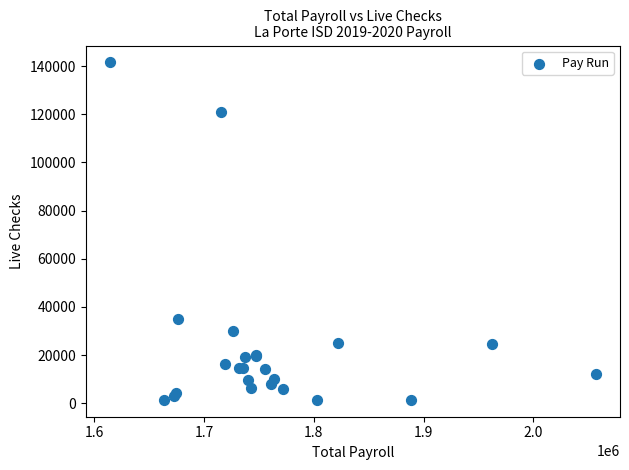

What Y value in the scatter plot is closest to 71491?

35186.6